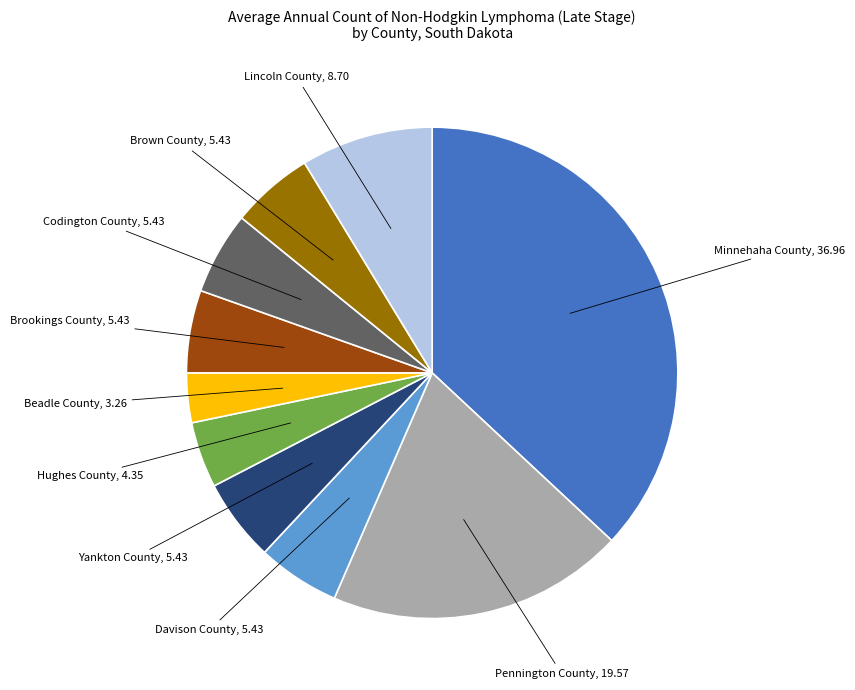

Is there any slice that represents more than half of the pie?

No